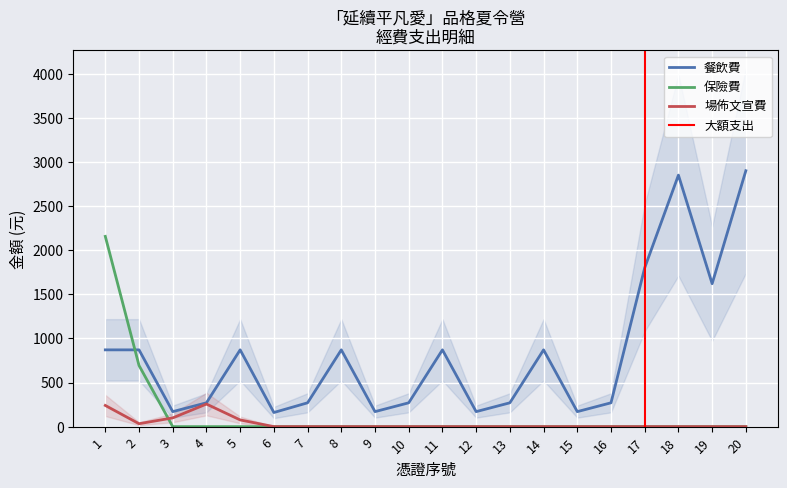

What is the difference between the highest and lowest values at 16?

270